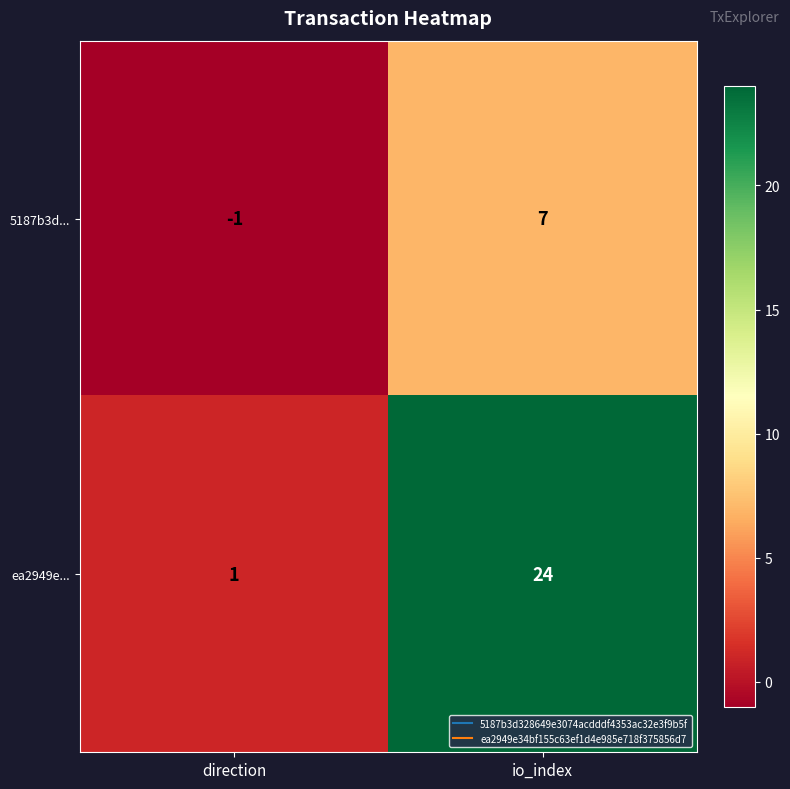

What is the greatest value displayed?

24